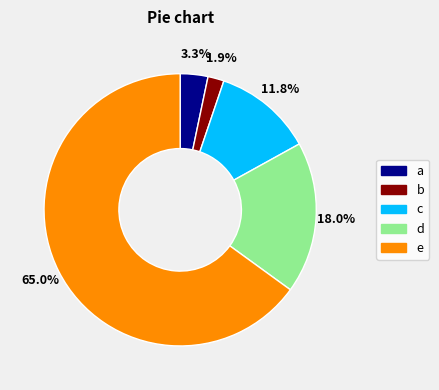

Is there a majority slice in this chart?

Yes